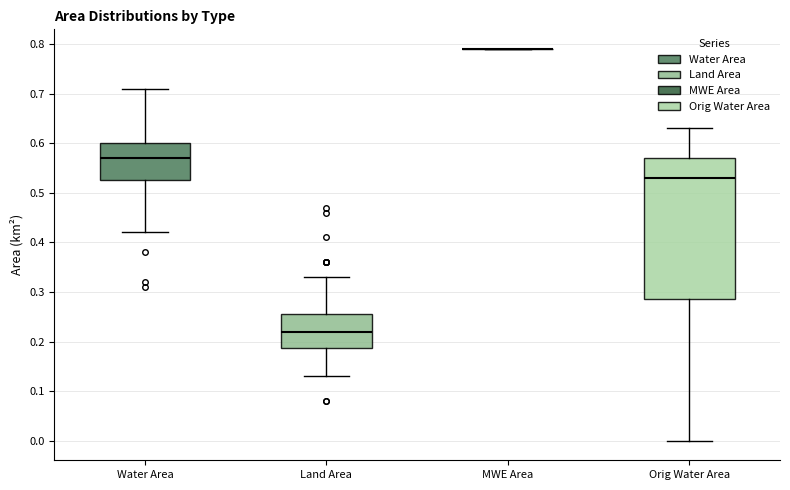

Reading left to right, read every box against the y-axis: the position of its median line, the range the box covers, and the ends of its whiskers. The values are not printed on the chart, so give them approximately, as read against the axis.

Water Area: median 0.57, box 0.53 to 0.60, whiskers 0.42 to 0.71
Land Area: median 0.22, box 0.19 to 0.26, whiskers 0.13 to 0.33
MWE Area: box collapsed to a line at 0.79, whiskers 0.79 to 0.79
Orig Water Area: median 0.53, box 0.29 to 0.57, whiskers 0.00 to 0.63